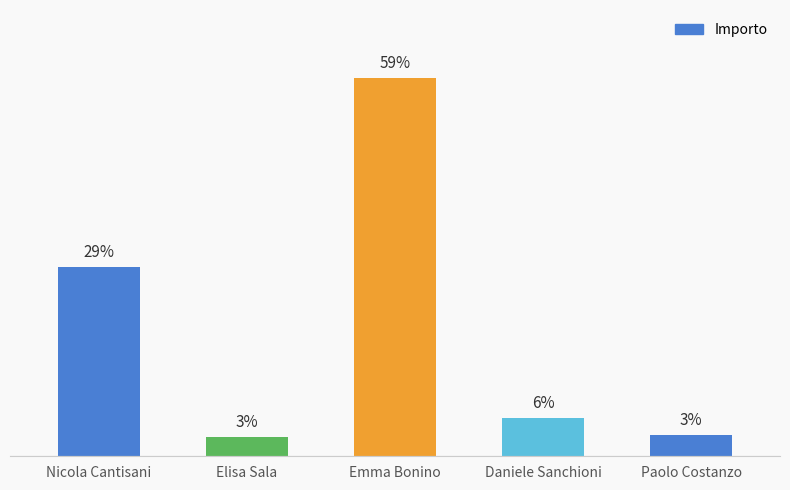

Are the bars horizontal?

No